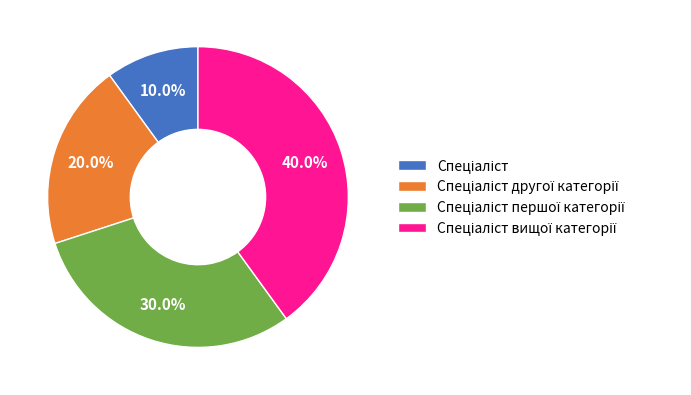

Is there a majority slice in this chart?

No